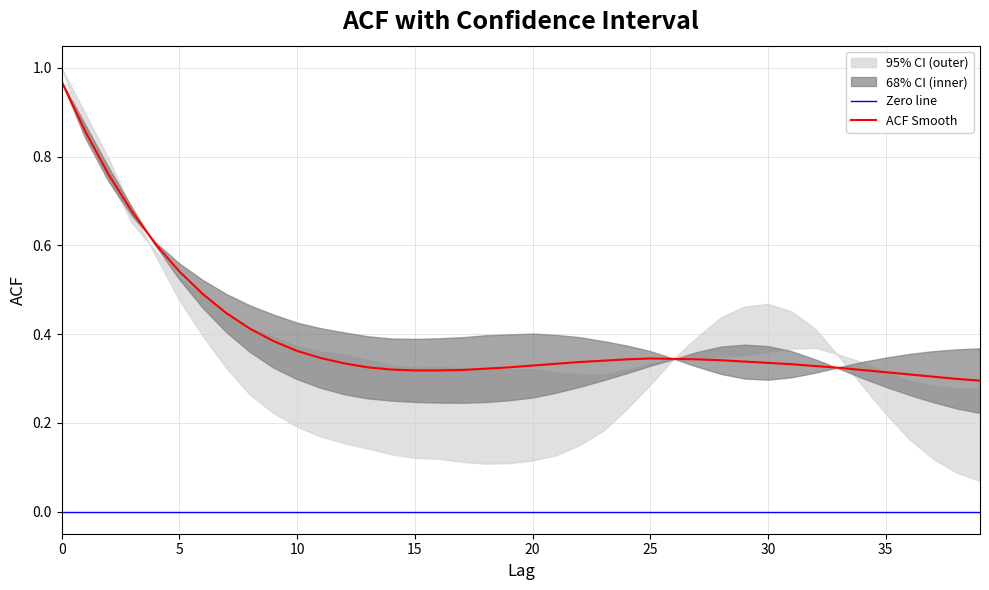

True or false: ACF Smooth has a value of 0.6 at 25.

False